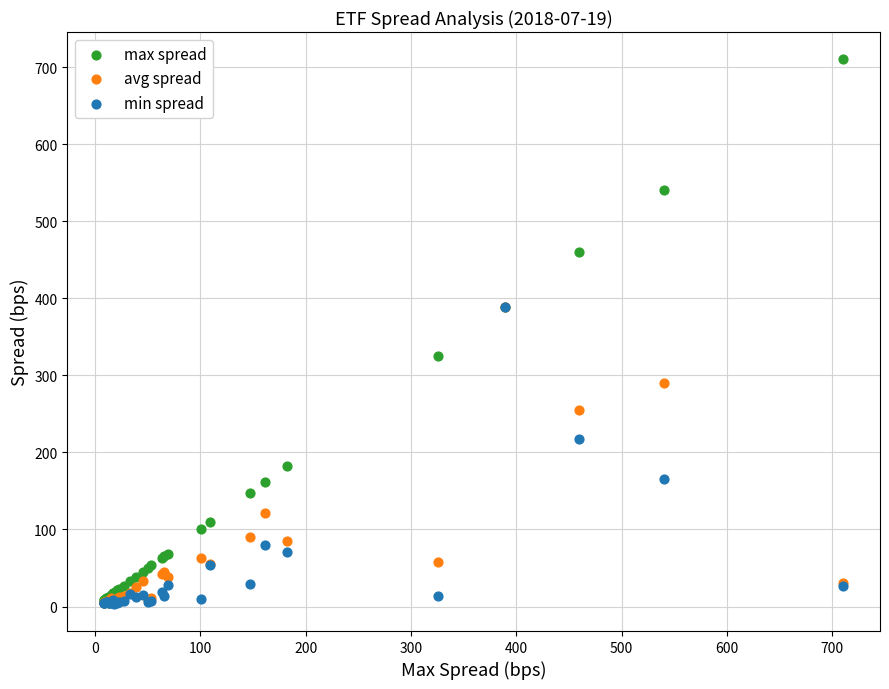

What are all the series names shown in the legend?

max spread, avg spread, min spread